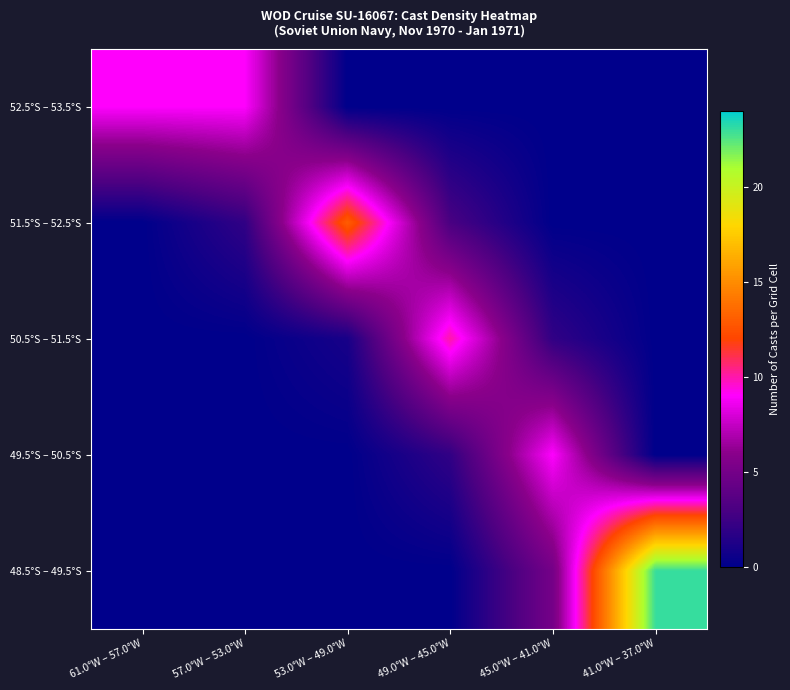

Reading left to right, list all the values displayed in this chart.

52.5°S – 53.5°S: 61.0°W – 57.0°W=9	57.0°W – 53.0°W=9	53.0°W – 49.0°W=0	49.0°W – 45.0°W=0	45.0°W – 41.0°W=0	41.0°W – 37.0°W=0
51.5°S – 52.5°S: 61.0°W – 57.0°W=0	57.0°W – 53.0°W=2	53.0°W – 49.0°W=13	49.0°W – 45.0°W=3	45.0°W – 41.0°W=0	41.0°W – 37.0°W=0
50.5°S – 51.5°S: 61.0°W – 57.0°W=0	57.0°W – 53.0°W=0	53.0°W – 49.0°W=1	49.0°W – 45.0°W=10	45.0°W – 41.0°W=2	41.0°W – 37.0°W=0
49.5°S – 50.5°S: 61.0°W – 57.0°W=0	57.0°W – 53.0°W=0	53.0°W – 49.0°W=0	49.0°W – 45.0°W=2	45.0°W – 41.0°W=9	41.0°W – 37.0°W=0
48.5°S – 49.5°S: 61.0°W – 57.0°W=0	57.0°W – 53.0°W=0	53.0°W – 49.0°W=0	49.0°W – 45.0°W=0	45.0°W – 41.0°W=5	41.0°W – 37.0°W=23